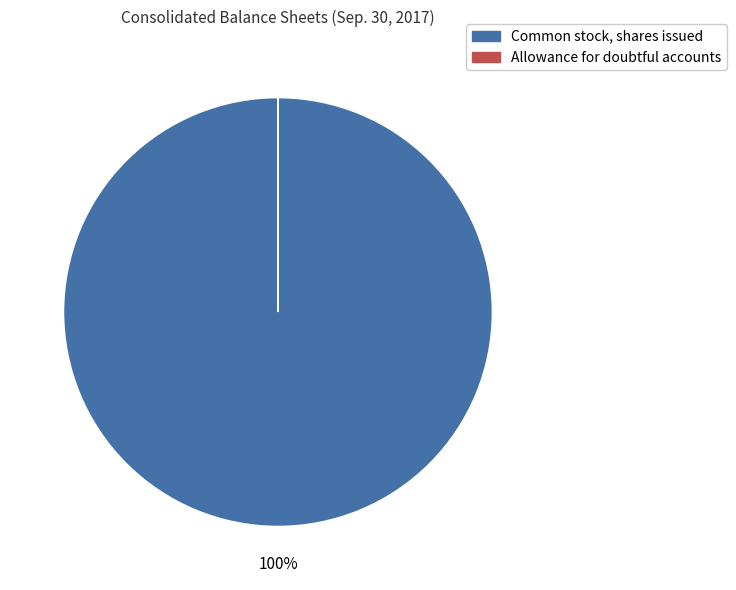

Which slice is the largest?

Common stock, shares issued